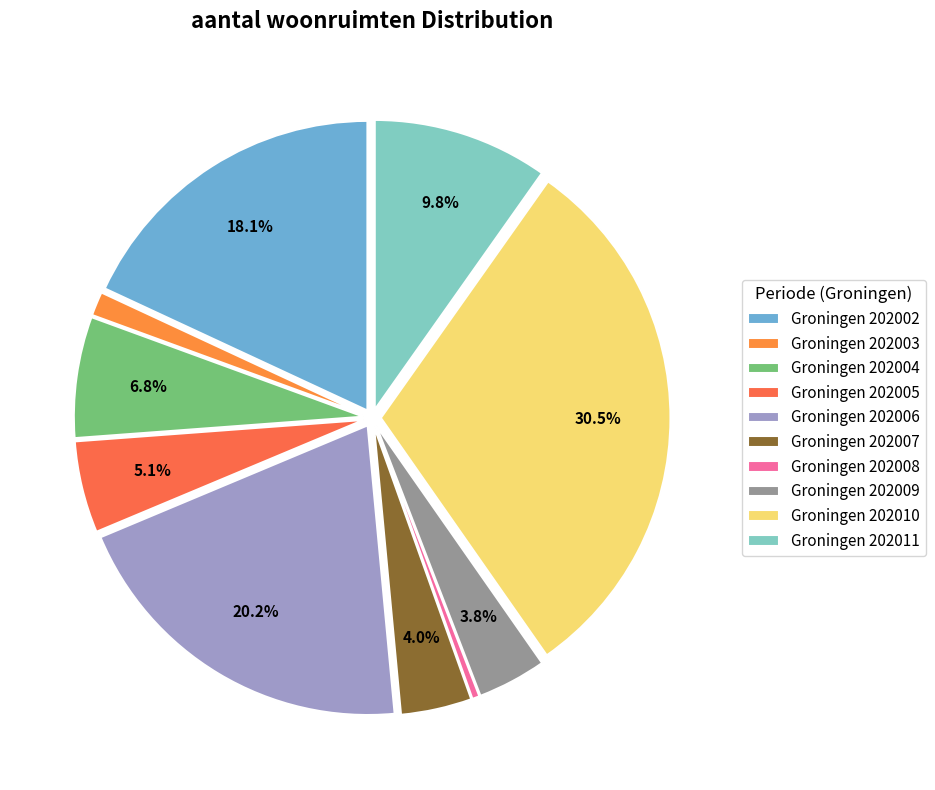

Count the number of slices in the pie.

10